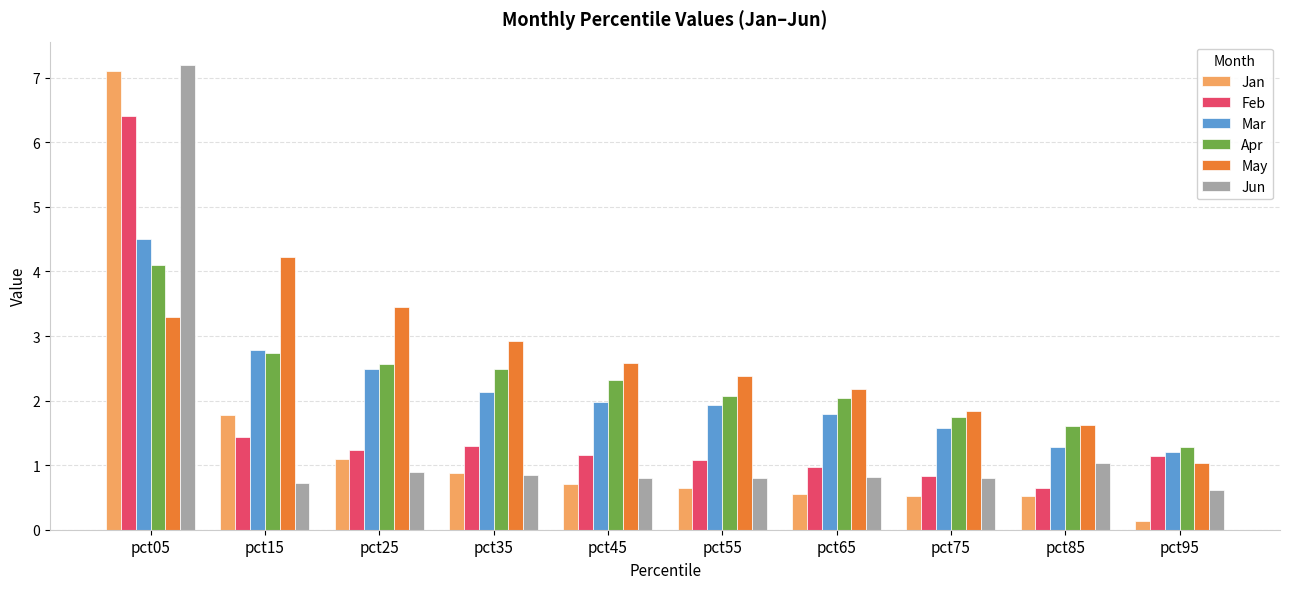

How many series are shown in this chart?

6